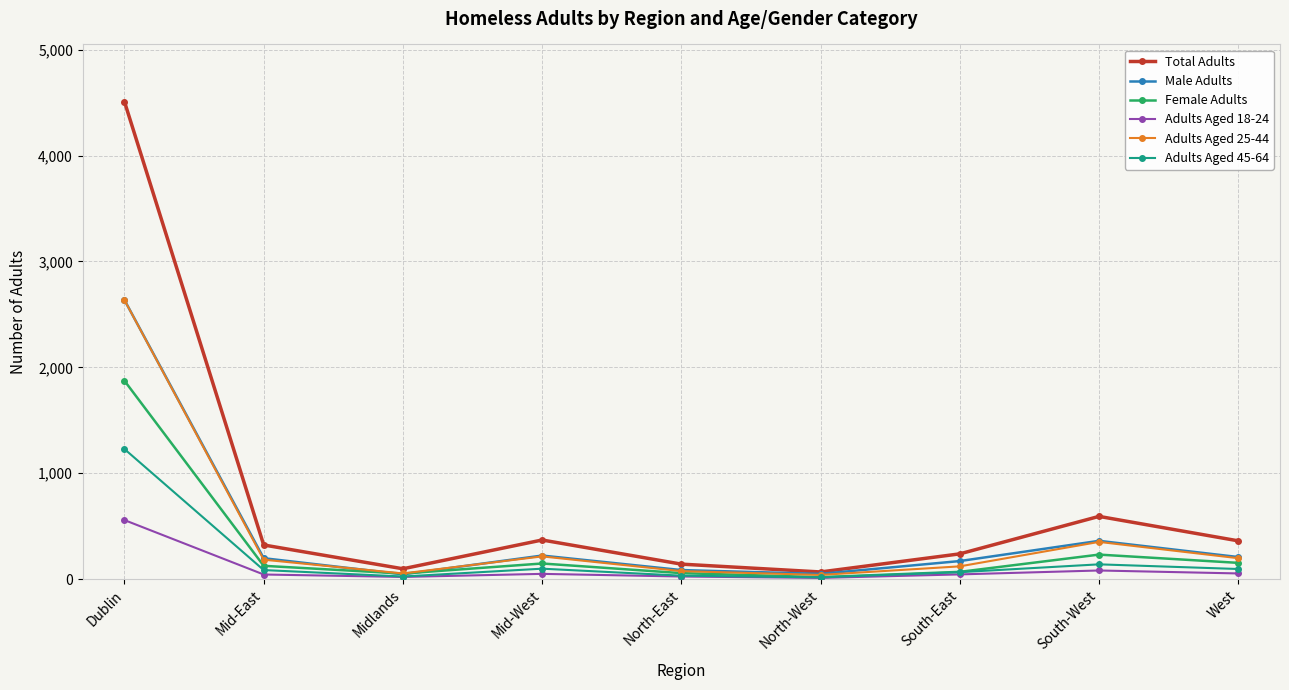

The value of Female Adults at Mid-East is 125. True or false?

True